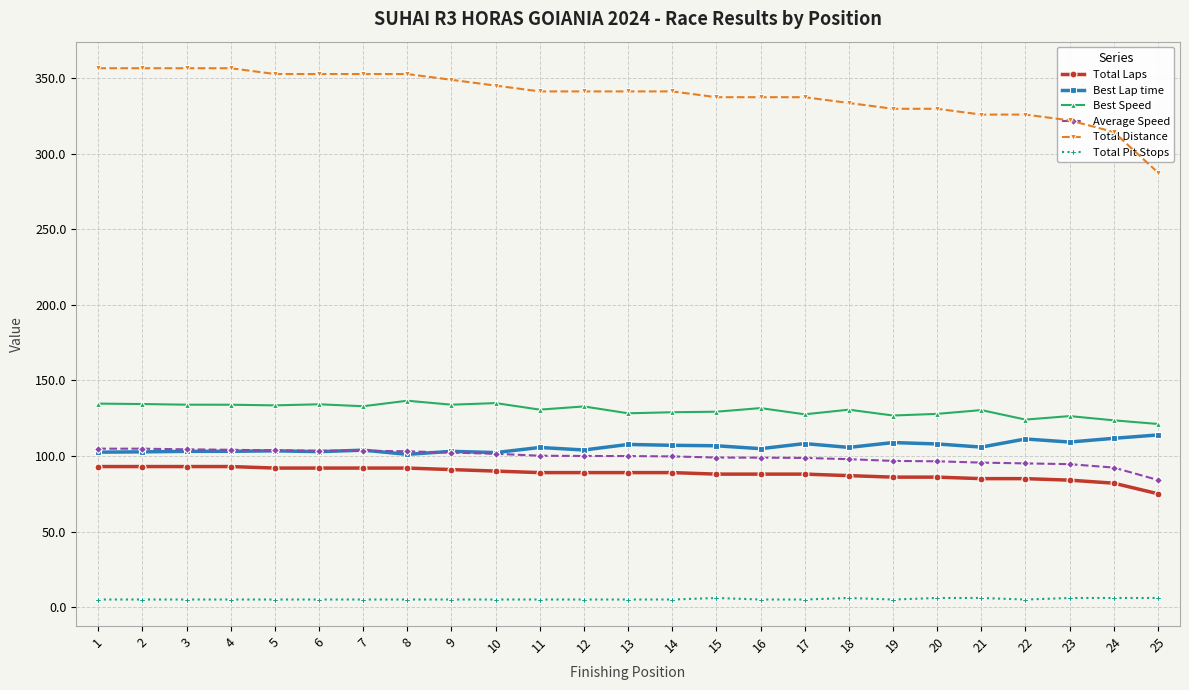

True or false: Average Speed and Total Pit Stops cross at least once.

False